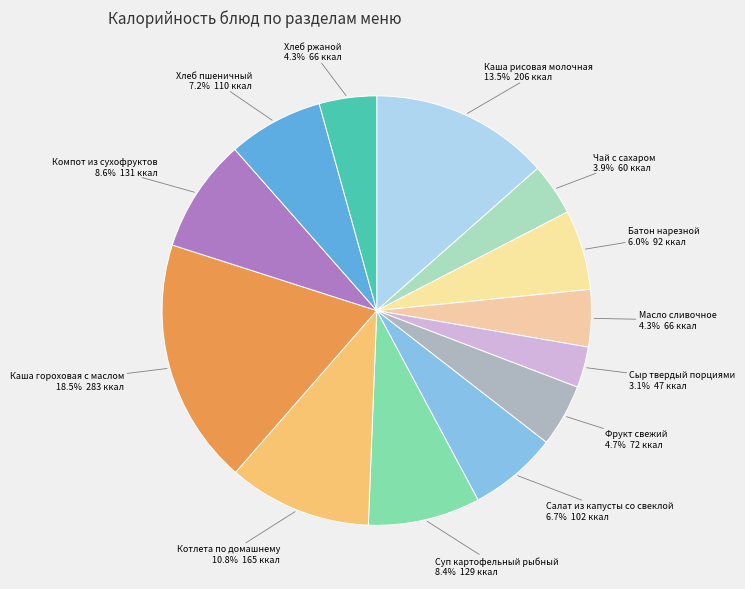

Does Масло сливочное represent more than half of the total?

No